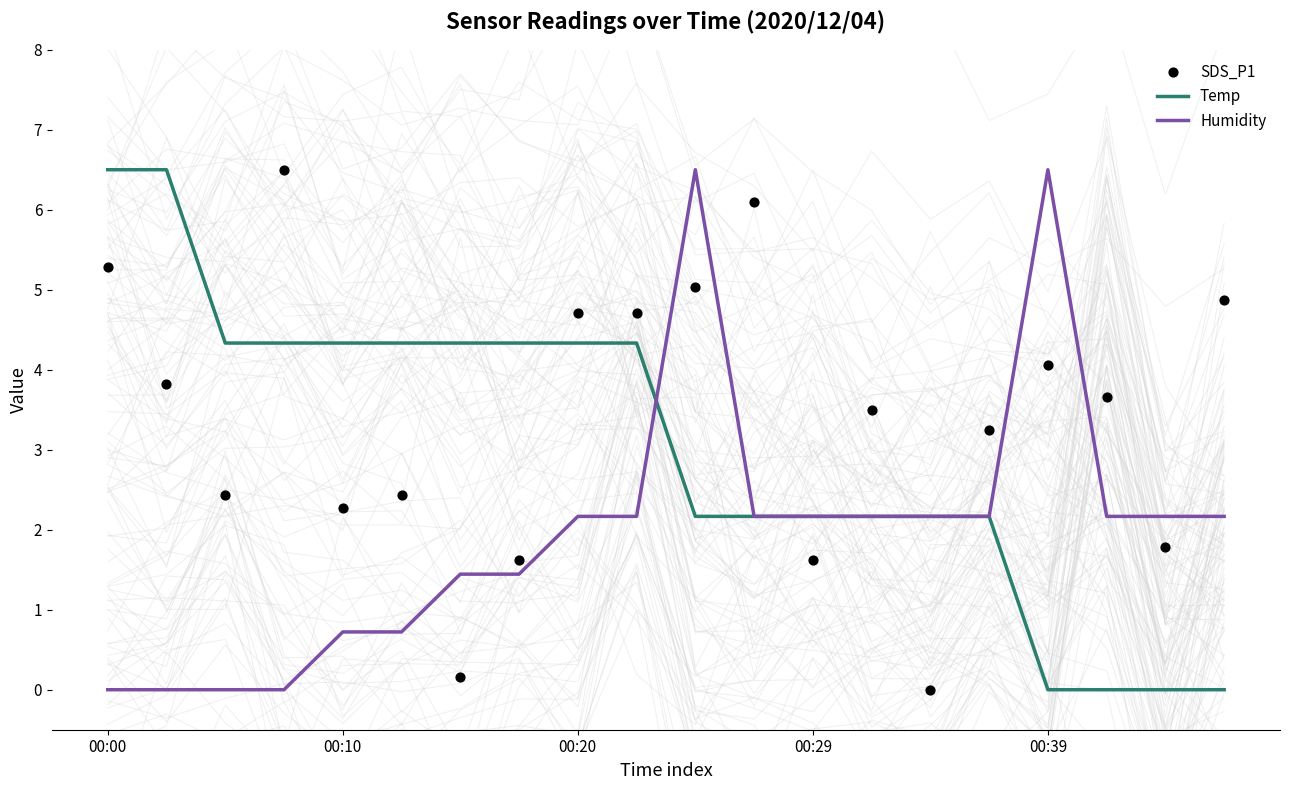

Which series has the largest Y range (max minus min)?

Temp